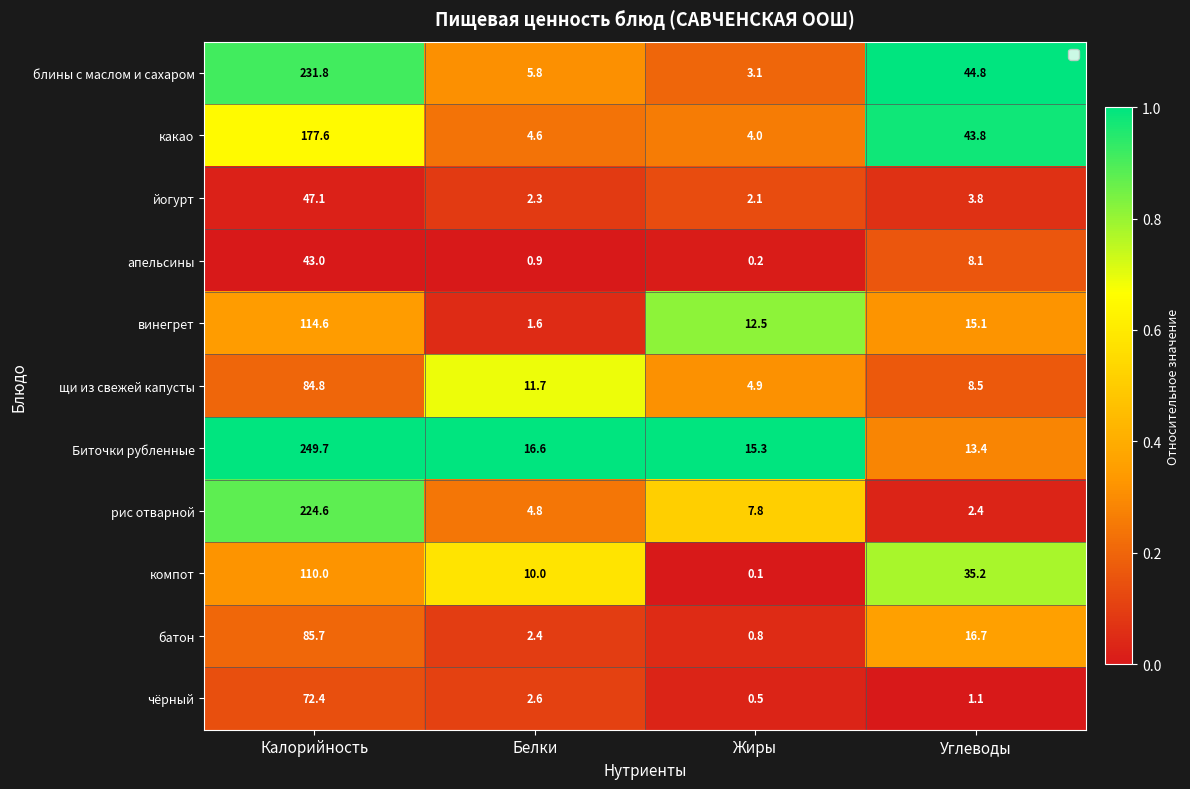

Rank the series by their maximum value, from highest to lowest.

Биточки рубленные, блины с маслом и сахаром, рис отварной, какао, винегрет, компот, батон, щи из свежей капусты, чёрный, йогурт, апельсины